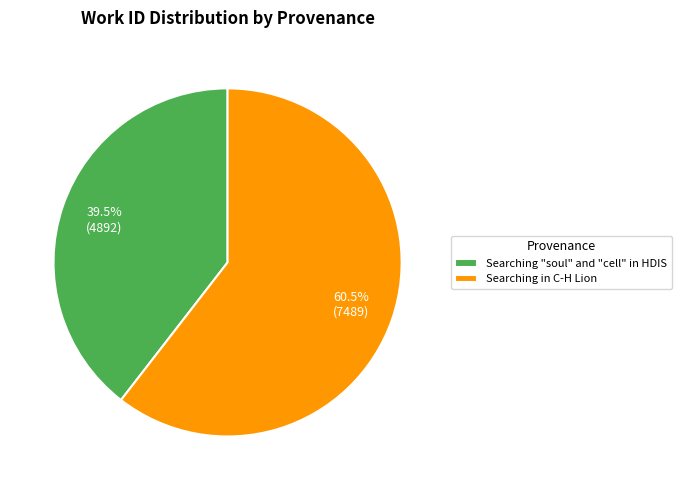

Which slice is the largest?

Searching in C-H Lion